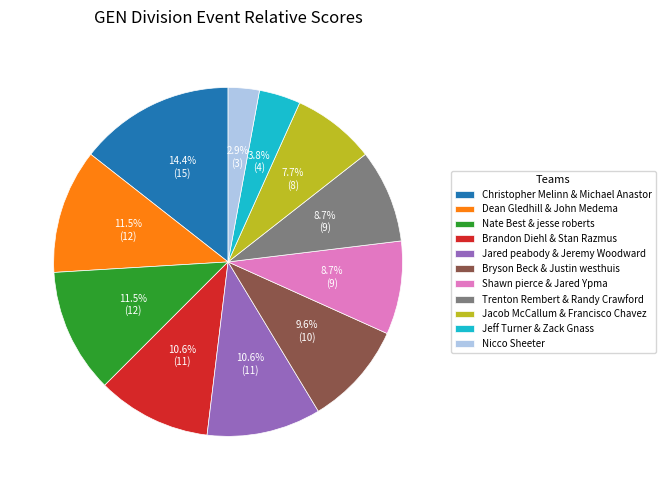

Which category has the smallest portion of the pie?

Nicco Sheeter